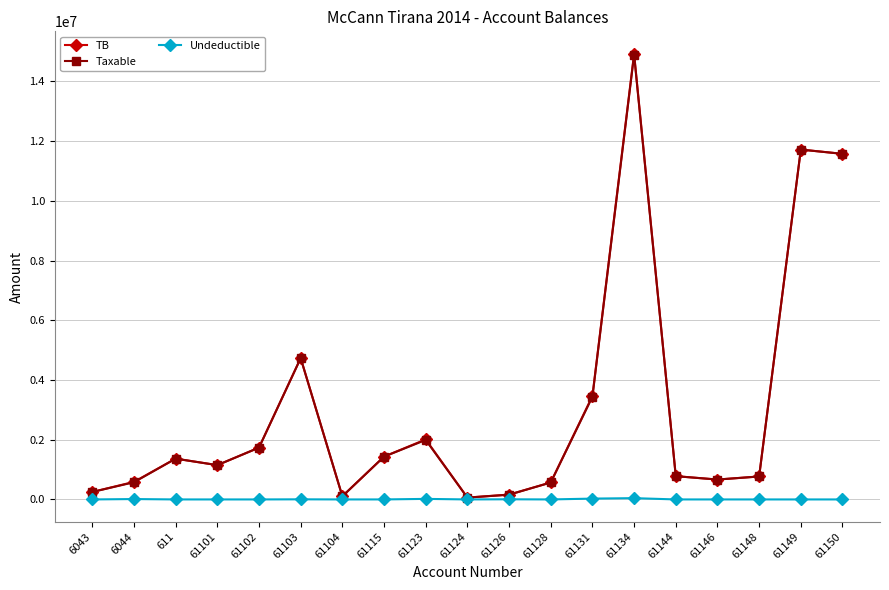

Which series has the largest range (max minus min)?

TB